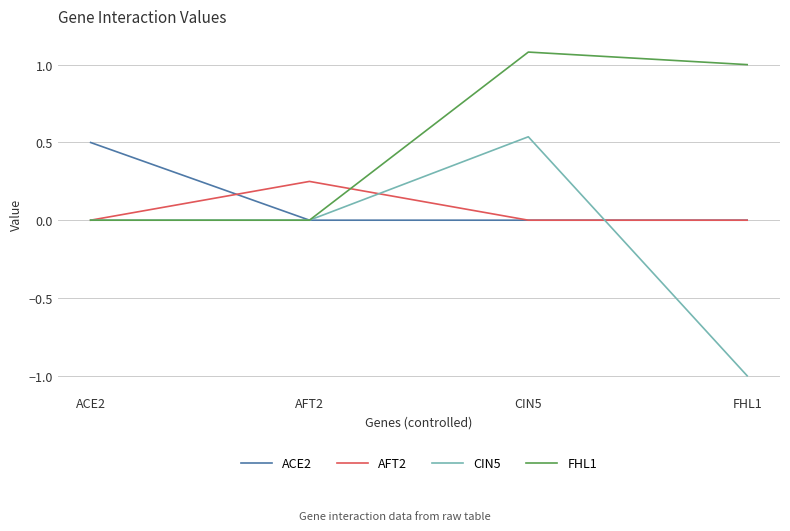

True or false: CIN5 has more than 1 points higher than both neighbors.

False